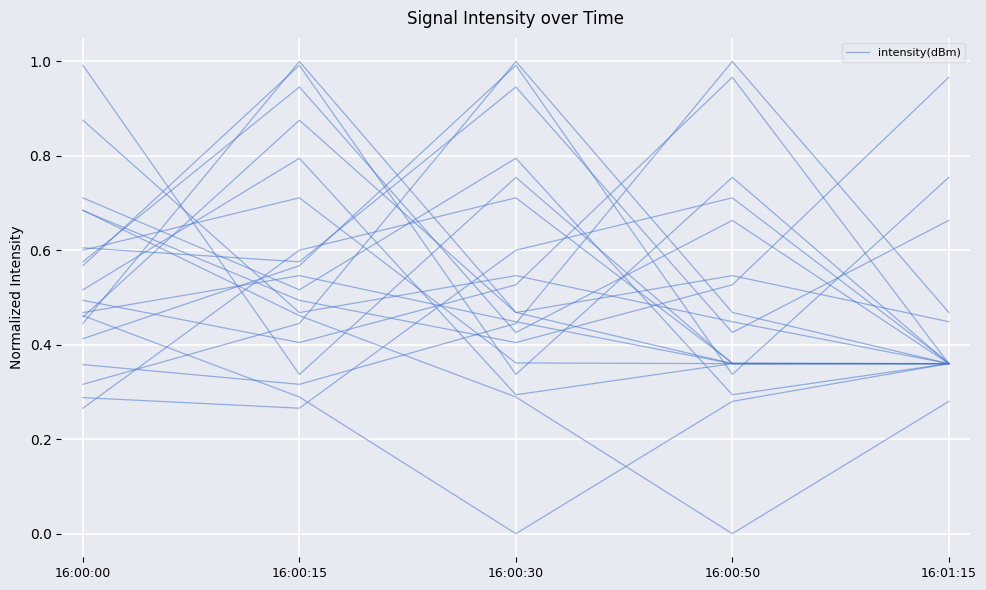

List the labels in order of value, largest first.

16:00:30, 16:01:15, 16:00:15, 16:00:00, 16:00:50